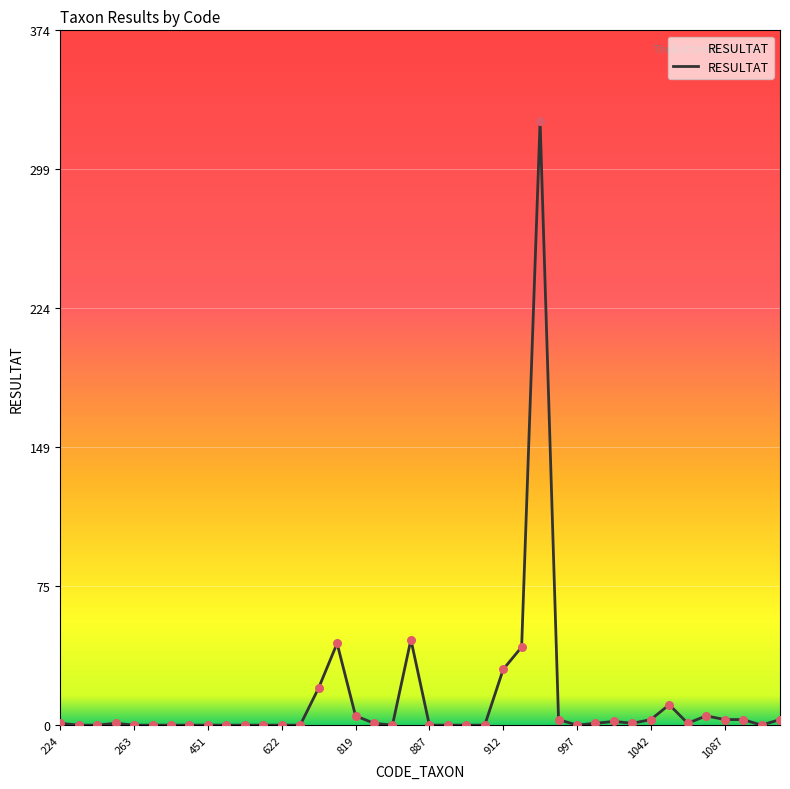

What is the greatest value displayed?

325